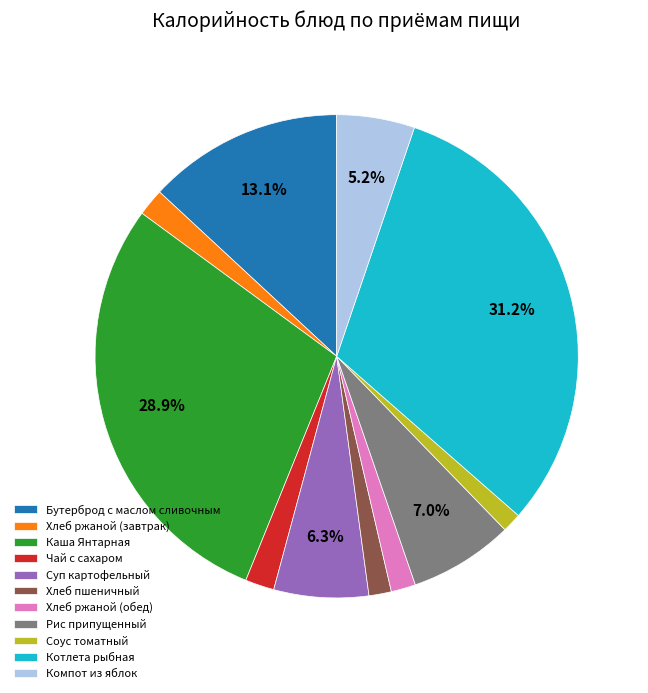

To the nearest percent, what percentage of the pie is Хлеб ржаной (завтрак)?

2%